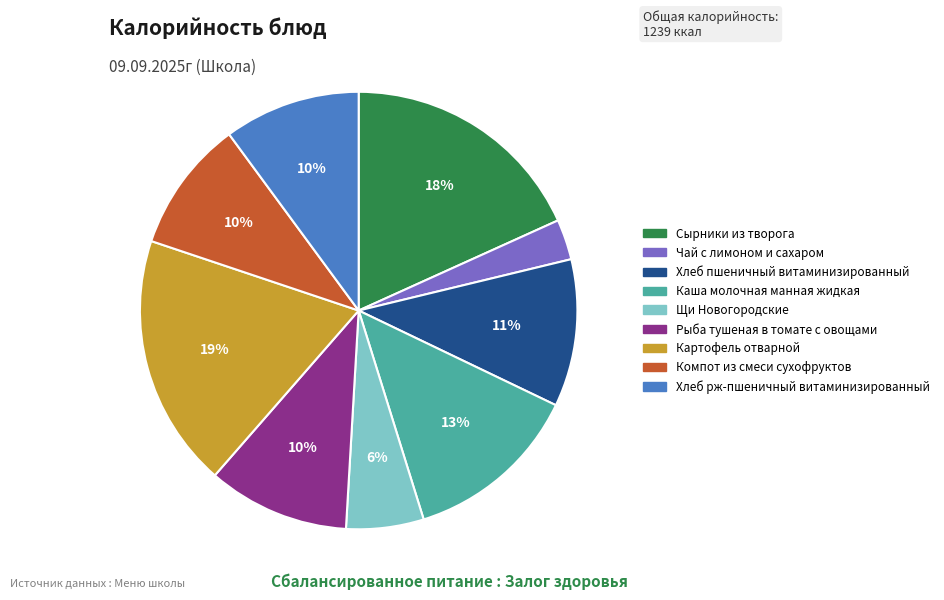

Do Картофель отварной and Каша молочная манная жидкая together represent more than half of the pie?

No